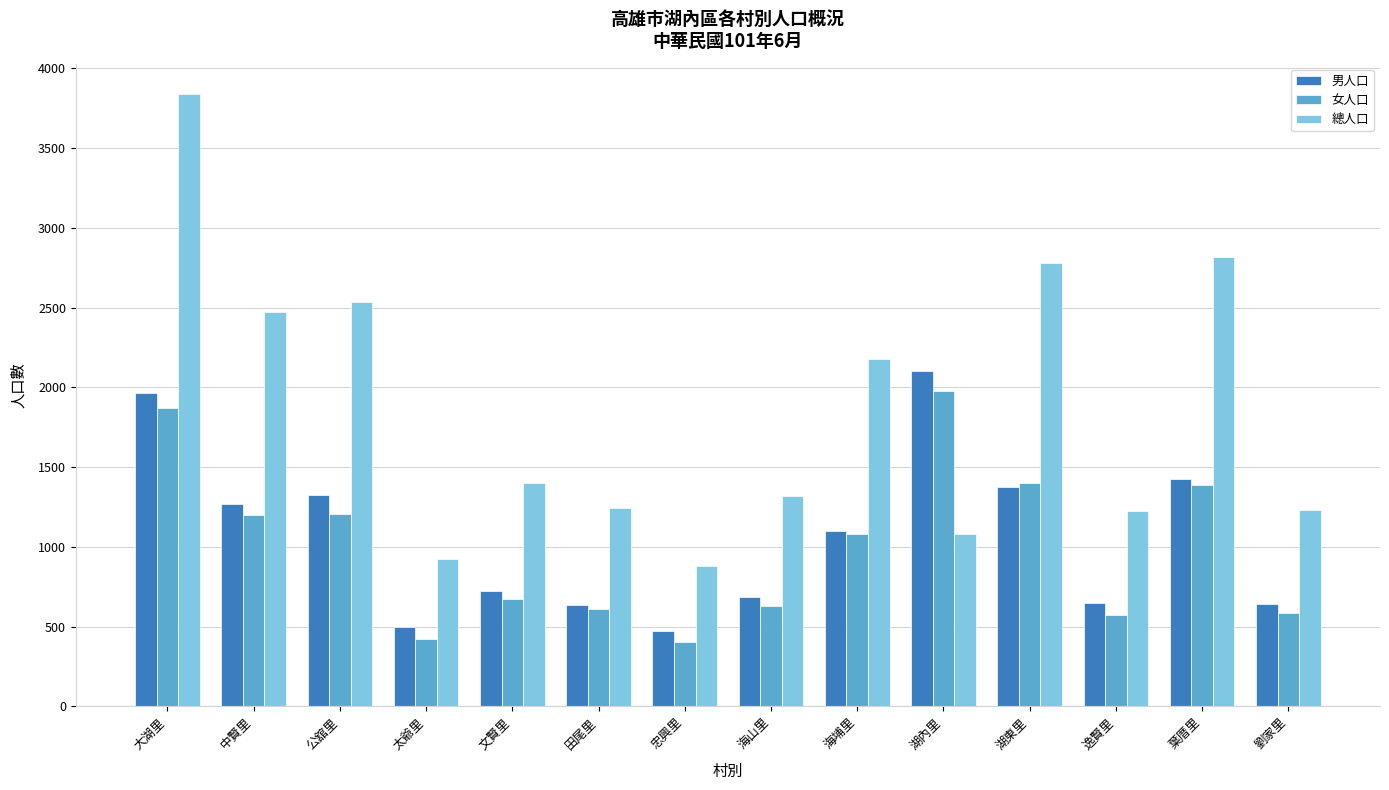

Is the value of 總人口 at 田尾里 greater than the value of 男人口 at 公舘里?

No